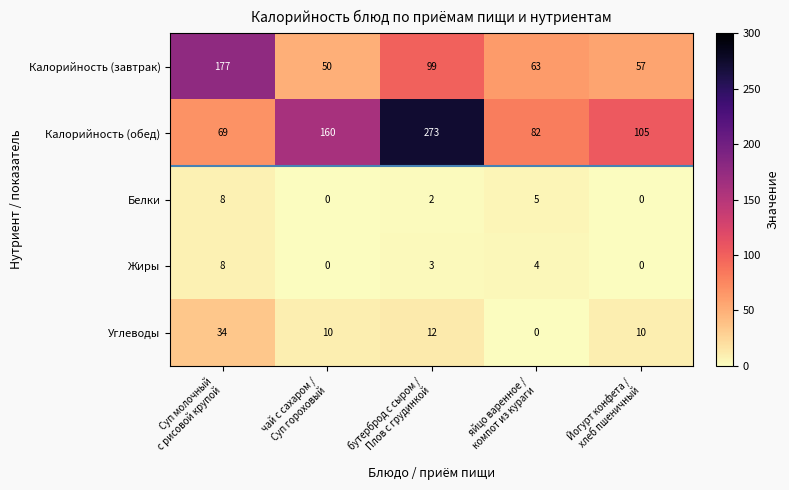

Which series has the widest spread of values?

Калорийность (обед)